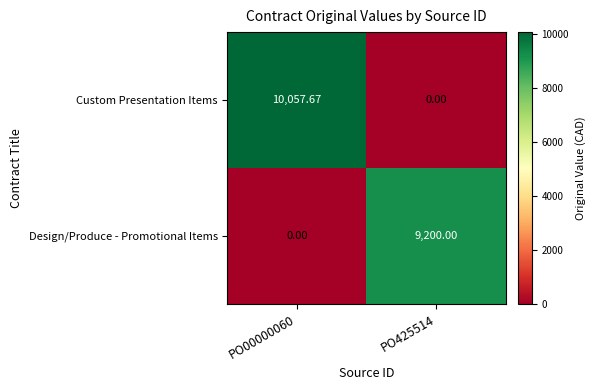

Which series has the largest range (max minus min)?

Custom Presentation Items